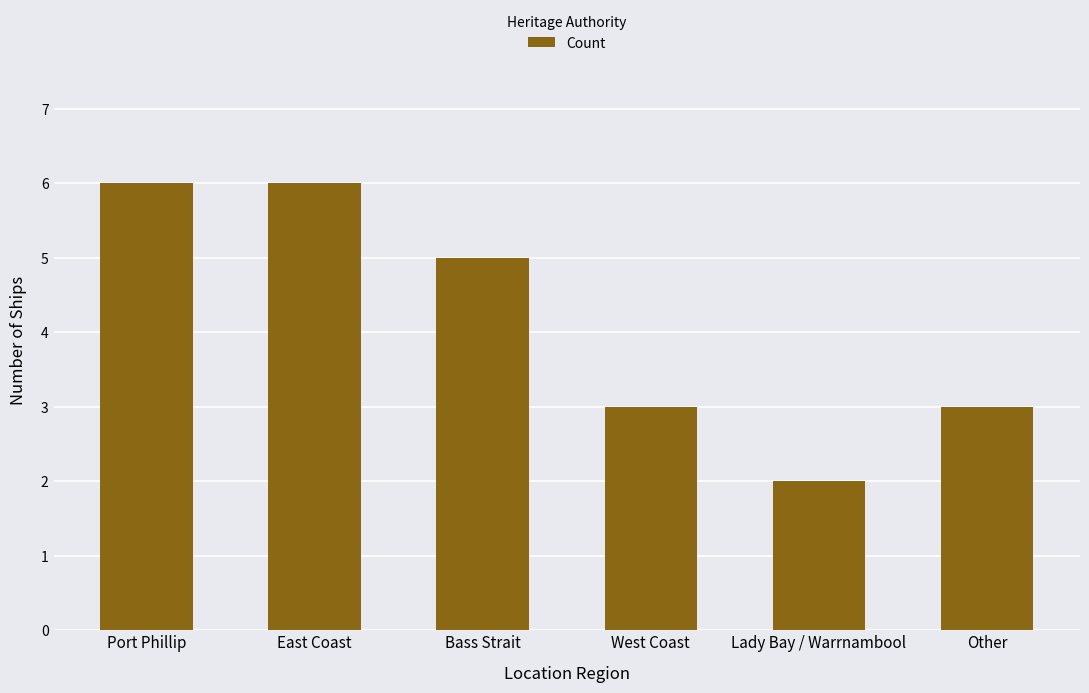

What is the label of the 2nd bar from the left?

East Coast